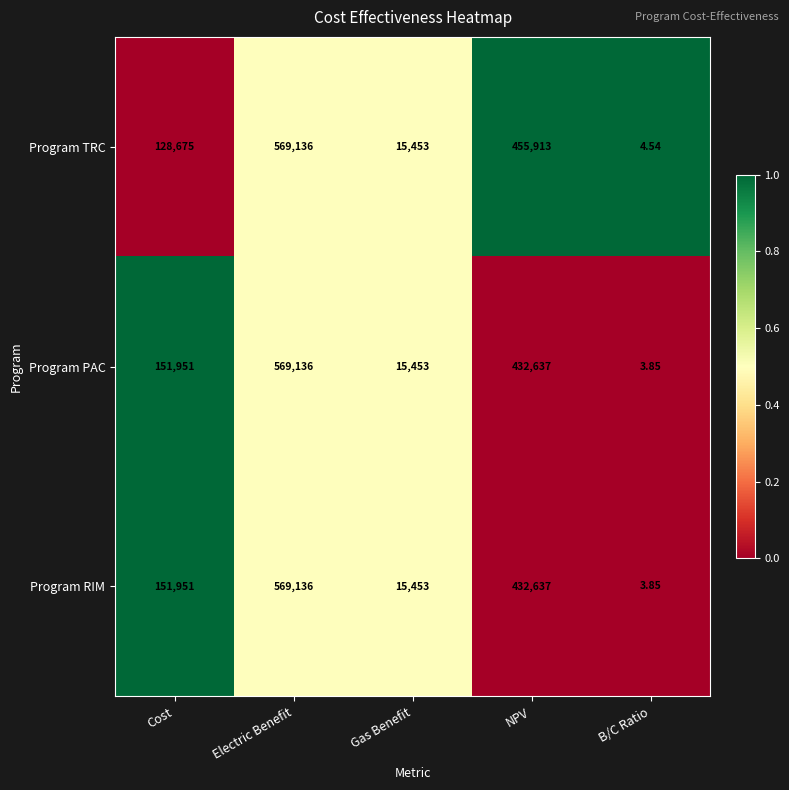

Where is Program RIM nearest to the value 284569?

Cost